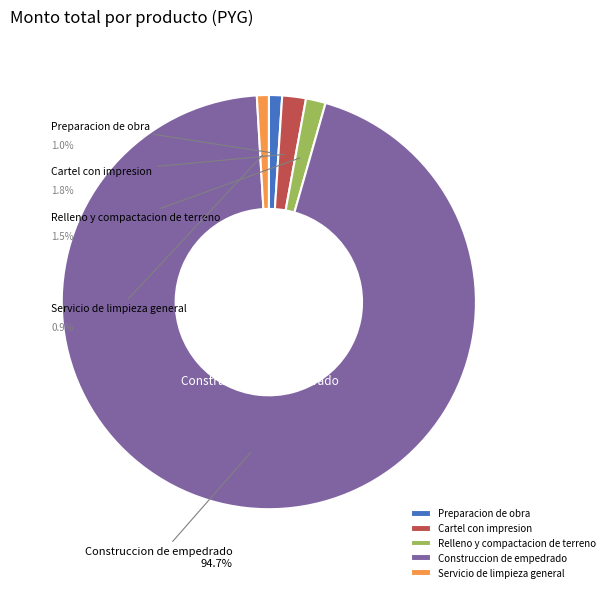

What is the ratio of the value at Construccion de empedrado to the value at Relleno y compactacion de terreno?

61.3